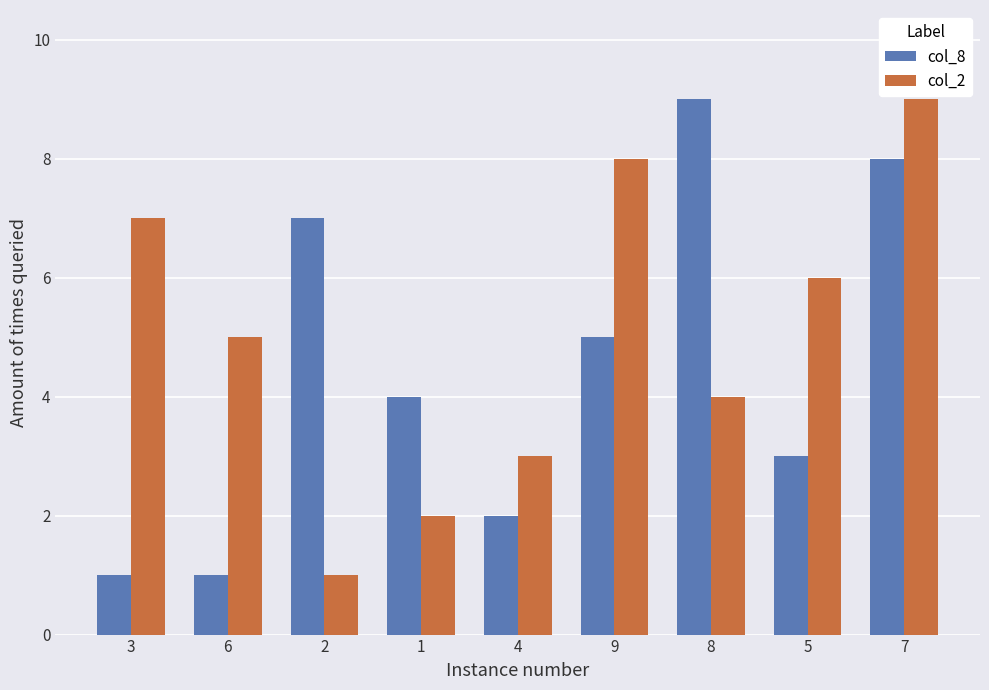

What is the maximum value shown in the chart?

9